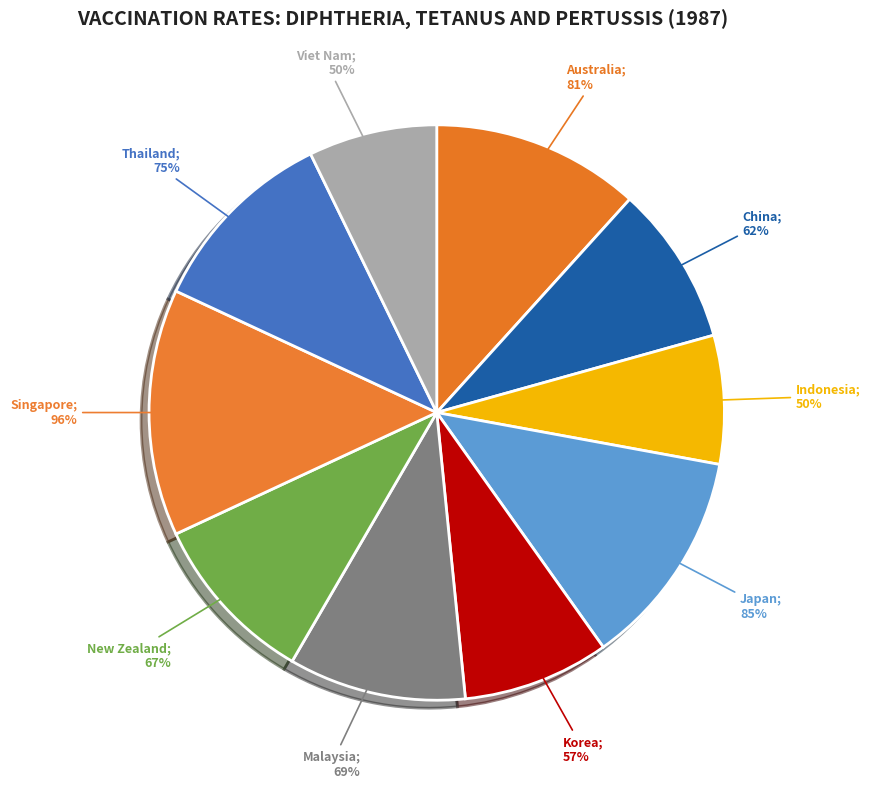

To the nearest percent, what portion does Singapore represent?

14%